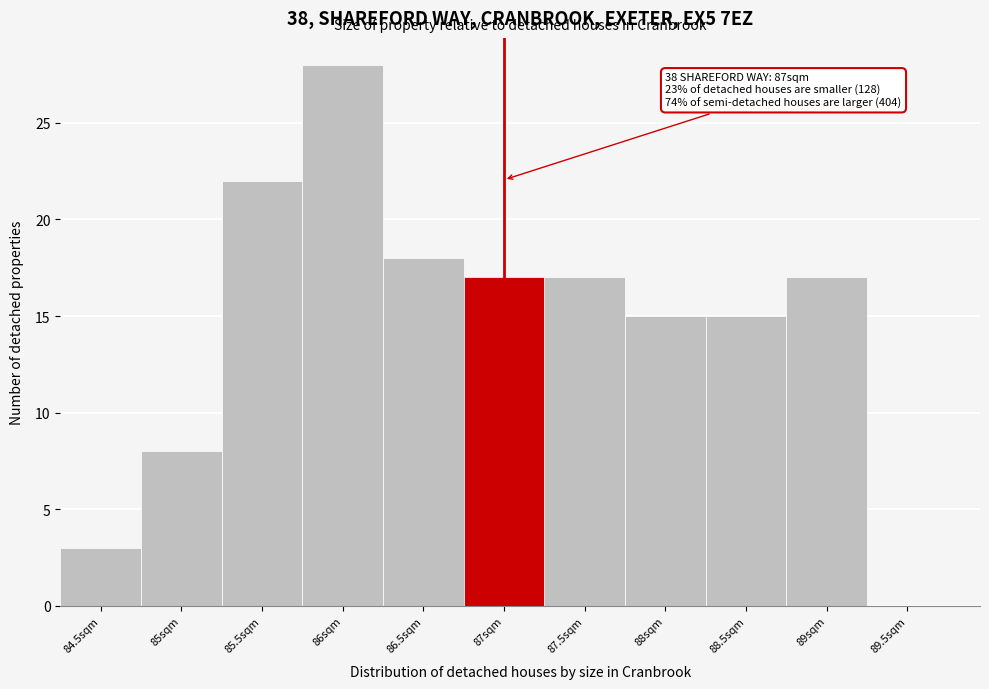

Over which range of the x-axis is the bar tallest?

85.75 to 86.25